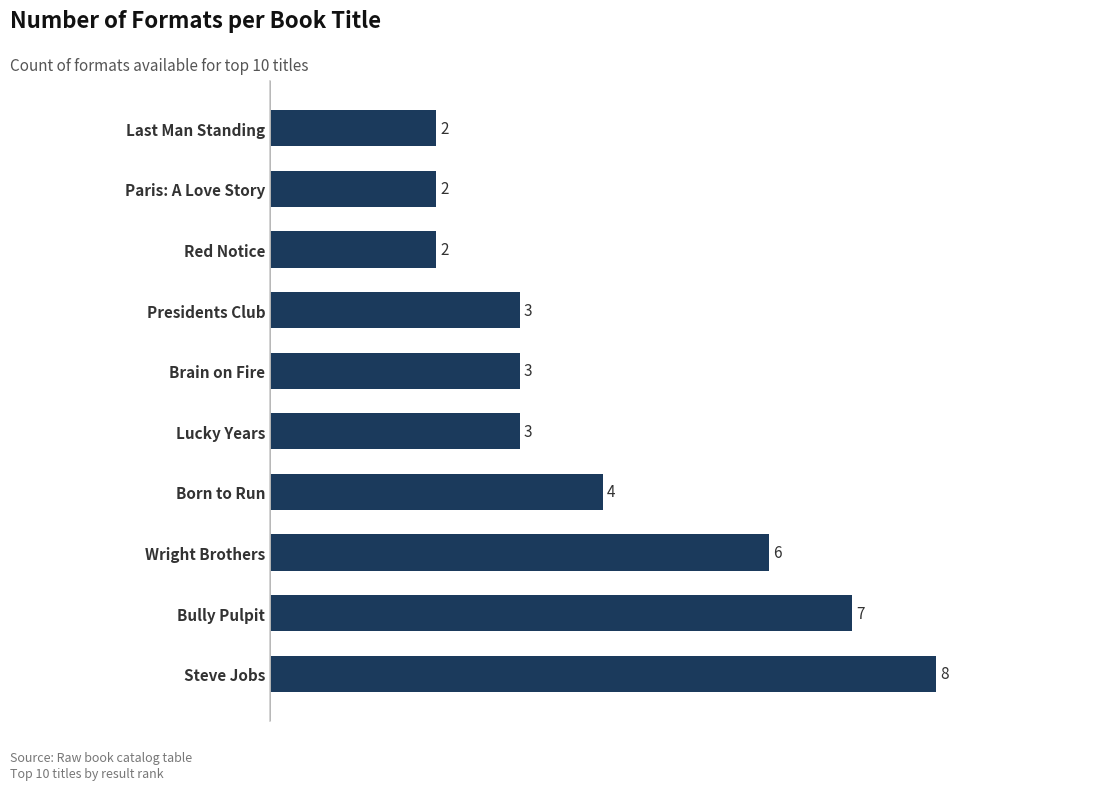

What is the ratio of the value at Wright Brothers to the value at Lucky Years?

2.0